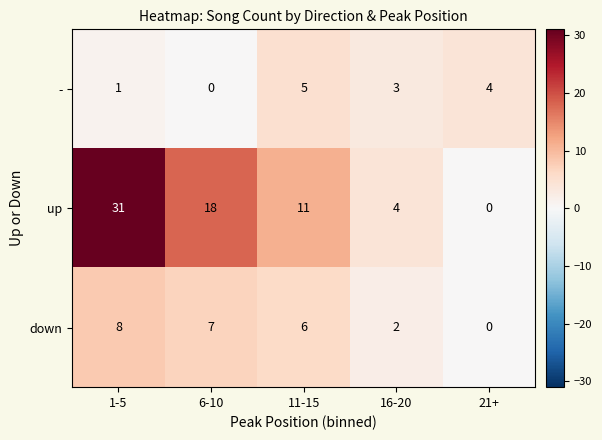

Which series has the largest total across all categories?

up